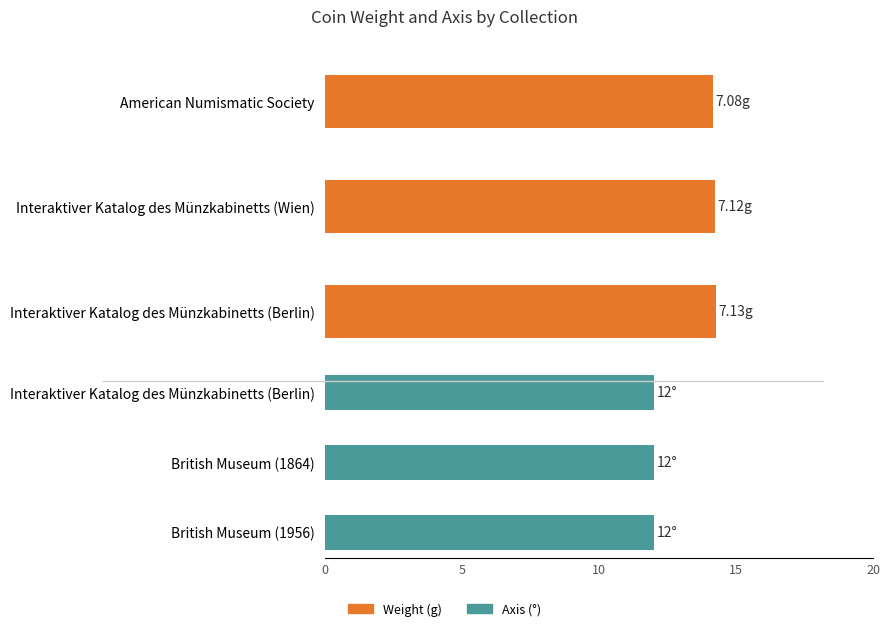

Which series changed the most between 2 and 4?

weight